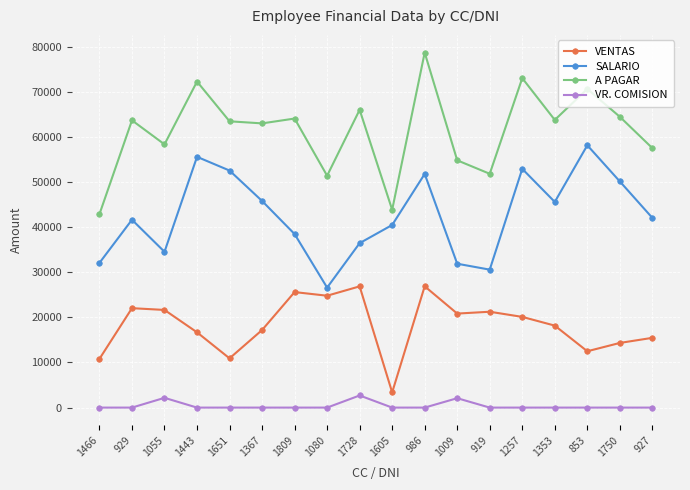

Rank the series by their maximum value, from lowest to highest.

VR. COMISION, VENTAS, SALARIO, A PAGAR